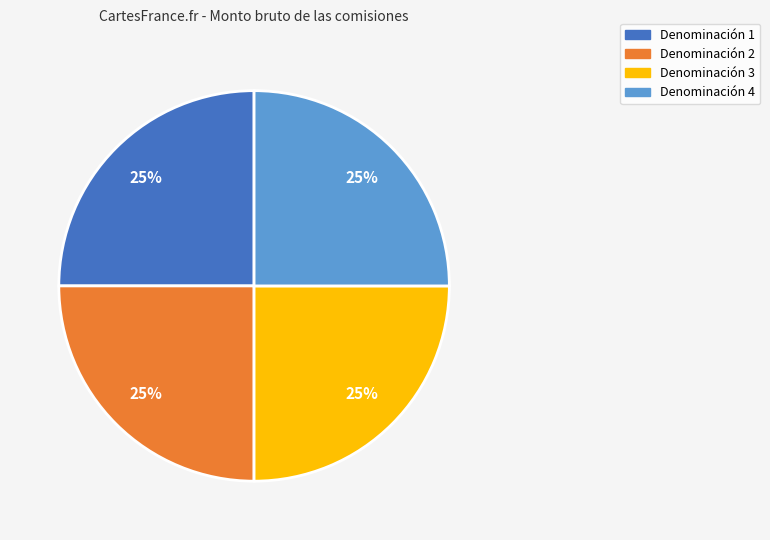

Approximately how many times larger is the value at Denominación 1 compared to Denominación 3?

1.0